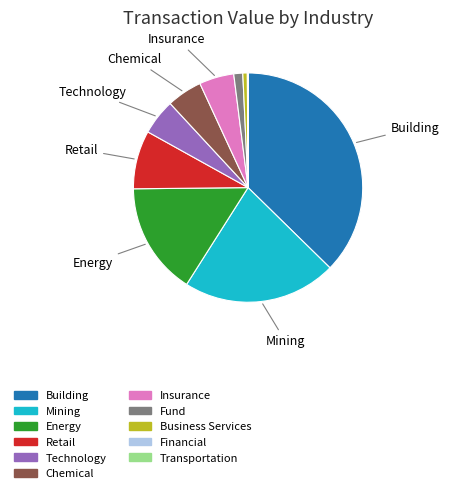

Does any single category account for the majority?

No